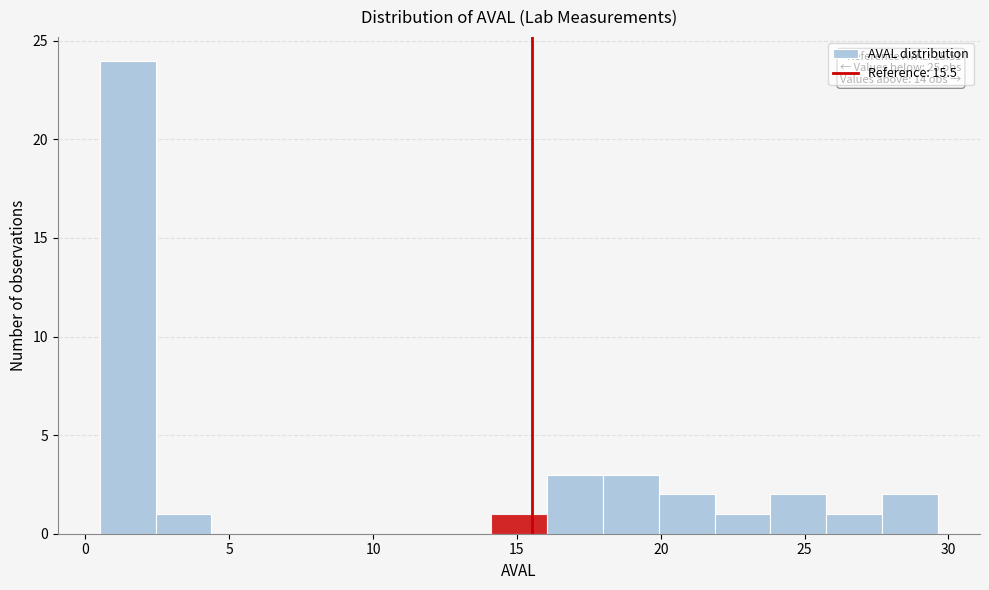

Read against the x-axis, roughly where is the centre of the tallest bar?

1.5